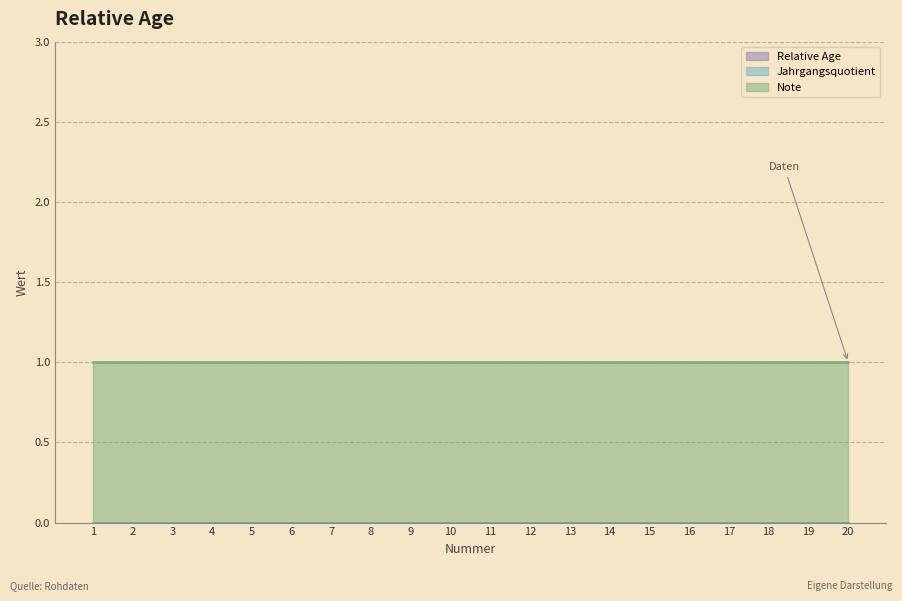

At 10, list the series in order from largest to smallest.

Note, Relative Age, Jahrgangsquotient